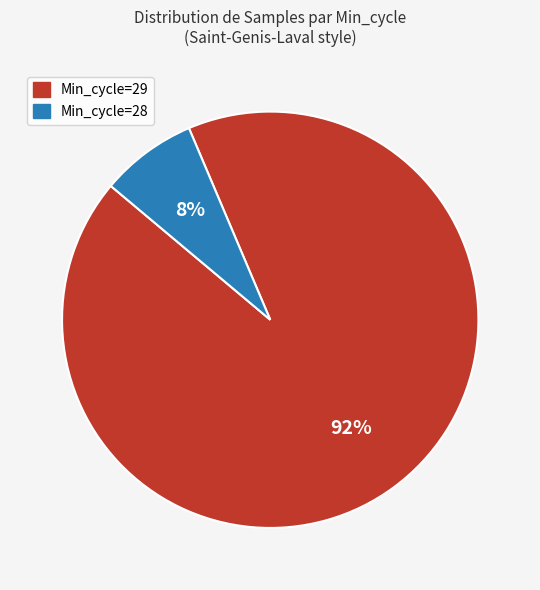

Which category has the smallest portion of the pie?

Min_cycle=28